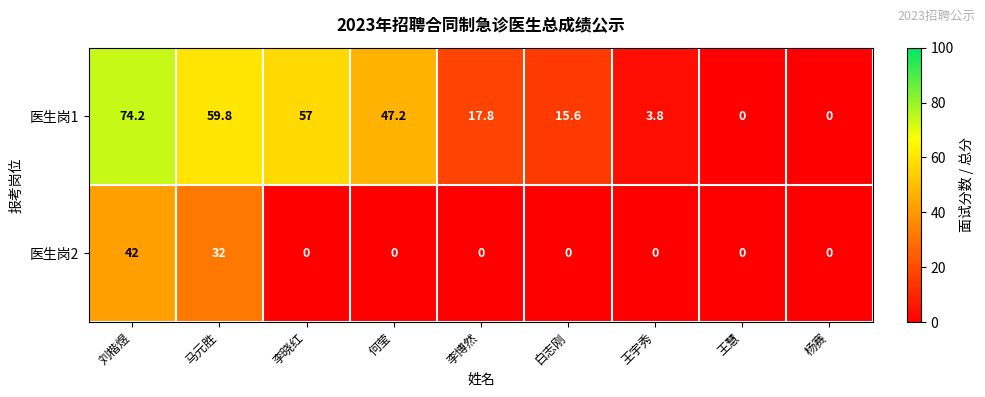

Which category has the highest value across all series?

刘楷煜